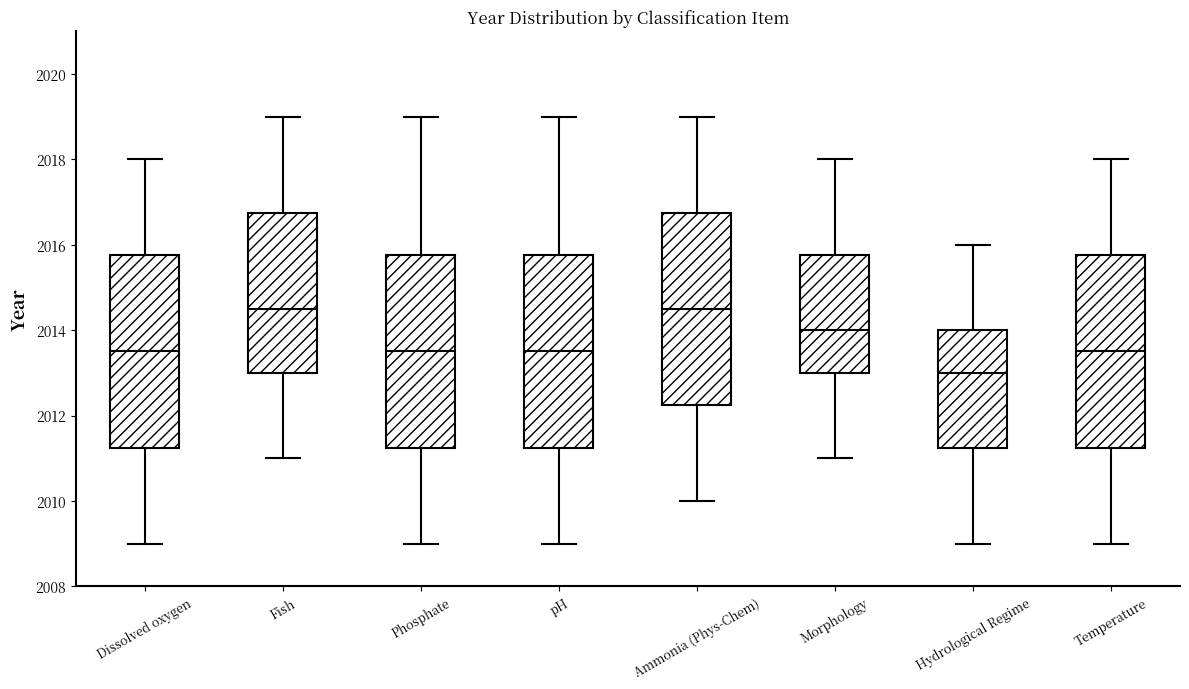

Reading left to right, transcribe this box plot: for each box, give where its median line is, the range the box spans, and where its two whiskers end, as read against the y-axis. The values are not printed on the chart, so give them approximately, as read against the axis.

Dissolved oxygen: median 2013.6, box 2011.2 to 2015.8, whiskers 2009.0 to 2018.0
Fish: median 2014.6, box 2013.0 to 2016.8, whiskers 2011.0 to 2019.0
Phosphate: median 2013.6, box 2011.2 to 2015.8, whiskers 2009.0 to 2019.0
pH: median 2013.6, box 2011.2 to 2015.8, whiskers 2009.0 to 2019.0
Ammonia (Phys-Chem): median 2014.6, box 2012.2 to 2016.8, whiskers 2010.0 to 2019.0
Morphology: median 2014.0, box 2013.0 to 2015.8, whiskers 2011.0 to 2018.0
Hydrological Regime: median 2013.0, box 2011.2 to 2014.0, whiskers 2009.0 to 2016.0
Temperature: median 2013.6, box 2011.2 to 2015.8, whiskers 2009.0 to 2018.0